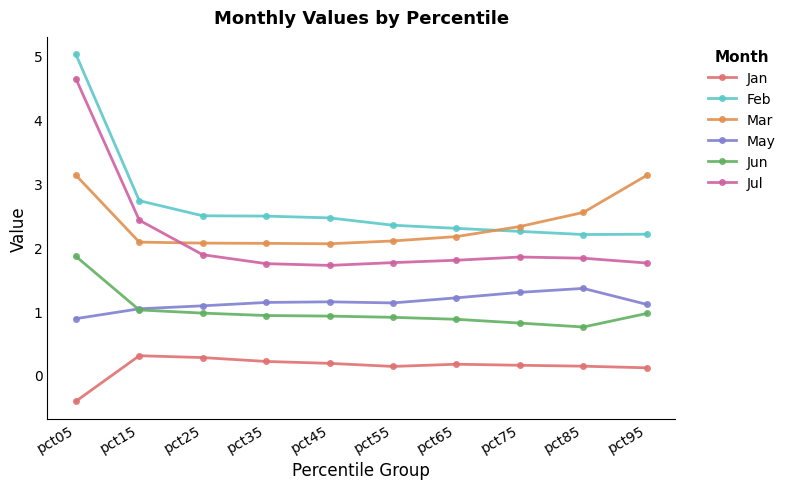

Does the chart have visible grid lines?

No